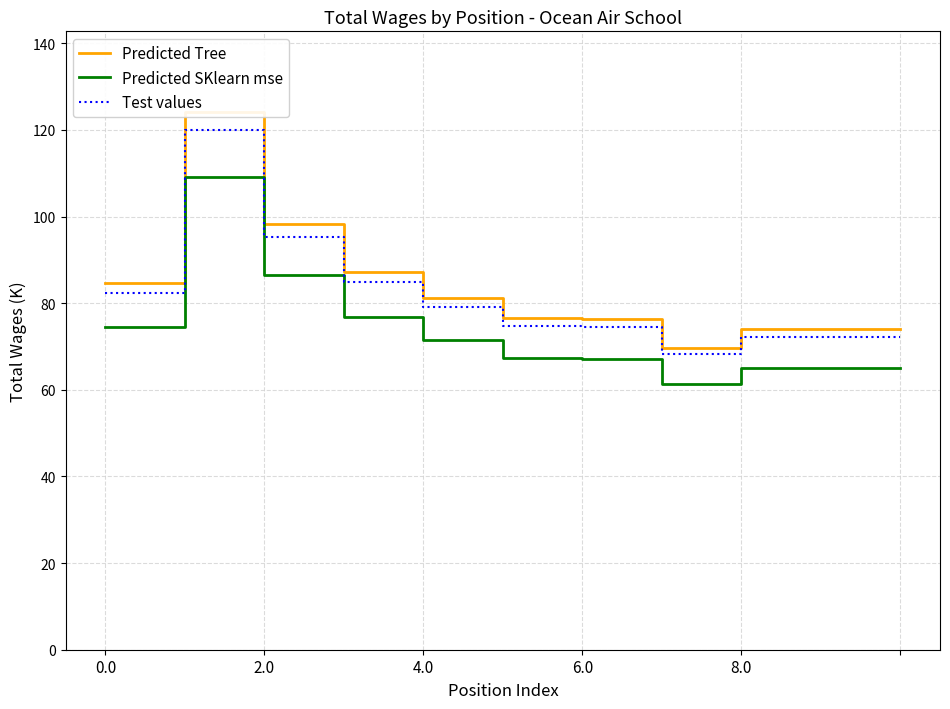

How many data points in Predicted Tree are above 76?

7